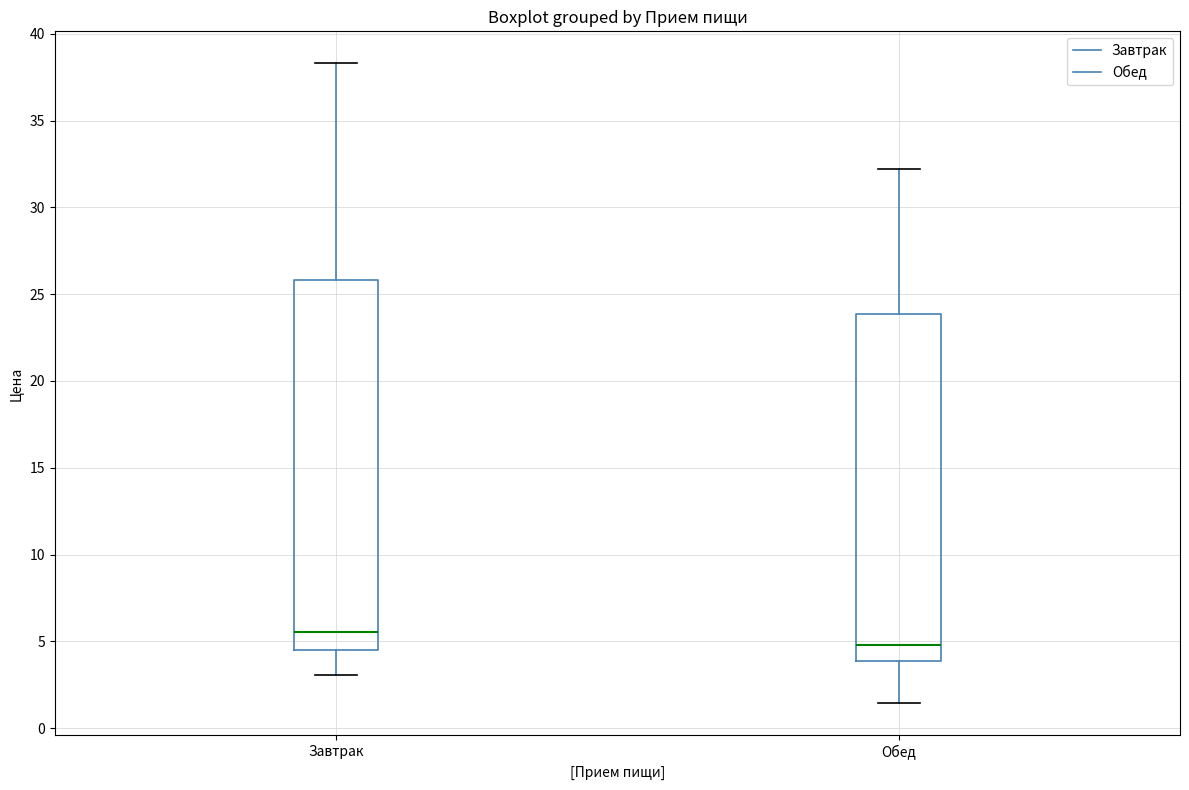

Reading left to right, transcribe this box plot: for each box, give where its median line is, the range the box spans, and where its two whiskers end, as read against the y-axis. The values are not printed on the chart, so give them approximately, as read against the axis.

Завтрак: median 5.5, box 4.5 to 26.0, whiskers 3.0 to 38.5
Обед: median 5.0, box 4.0 to 24.0, whiskers 1.5 to 32.0